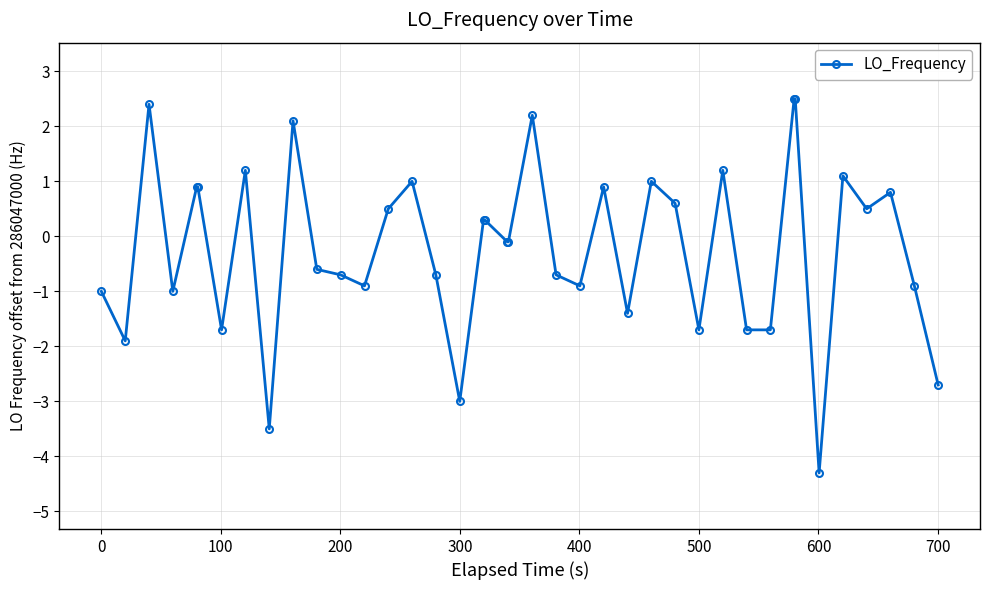

What is the minimum value shown in the chart?

-4.3